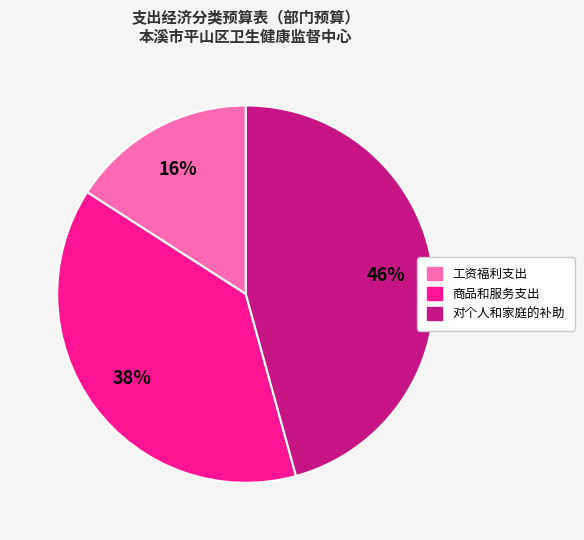

Which has a higher value, 工资福利支出 or 对个人和家庭的补助?

对个人和家庭的补助